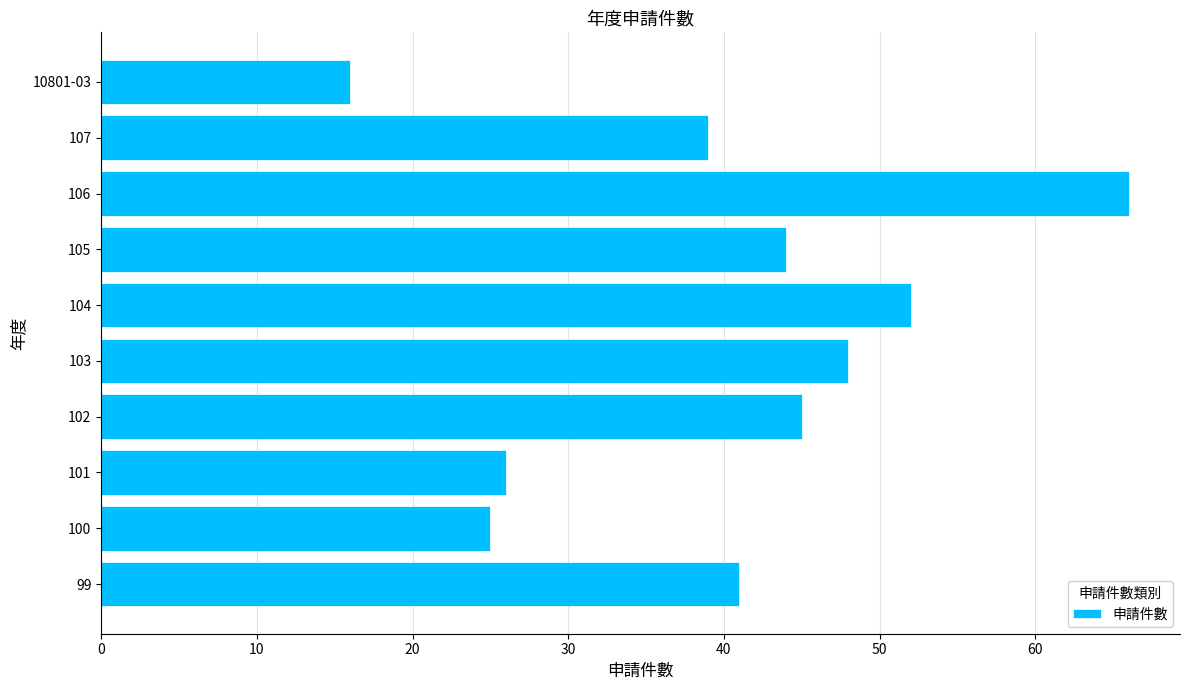

Reading top to bottom, transcribe all the data shown in this chart.

16	39	66	44	52	48	45	26	25	41